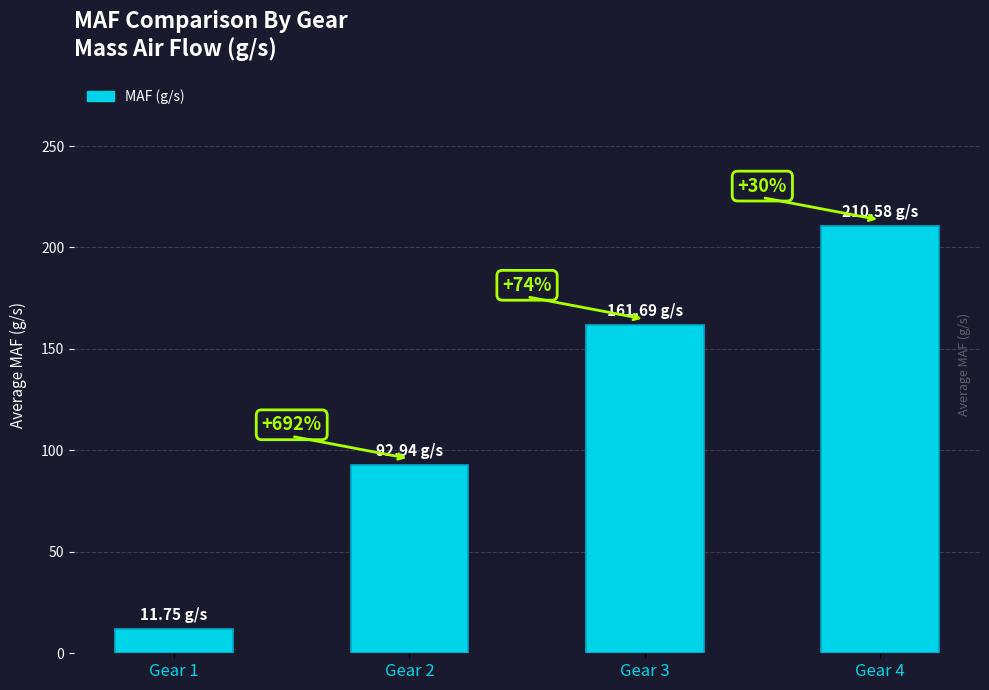

How many bars are there in total?

4